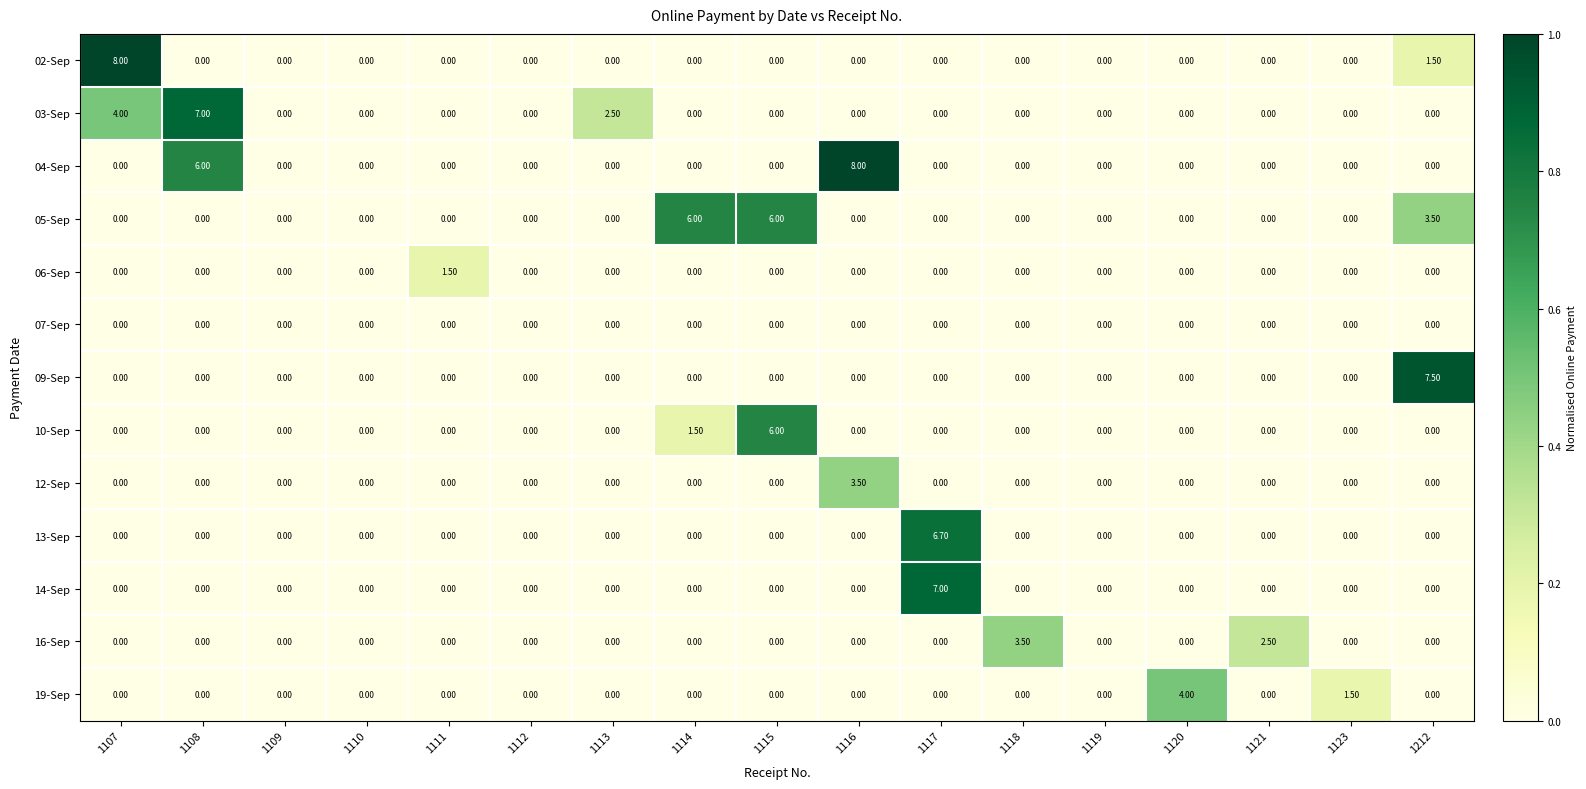

What is the spread (max minus min) of values at 1120?

4.0